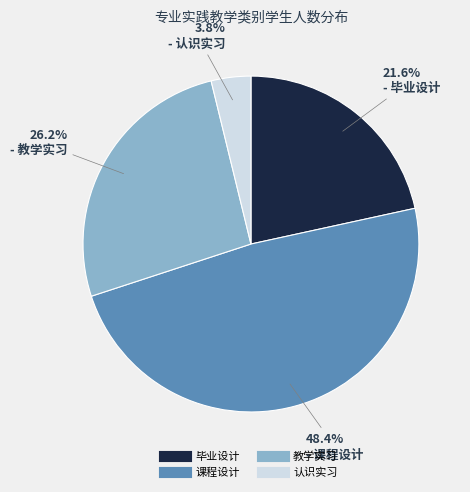

How many segments does this pie chart have?

4